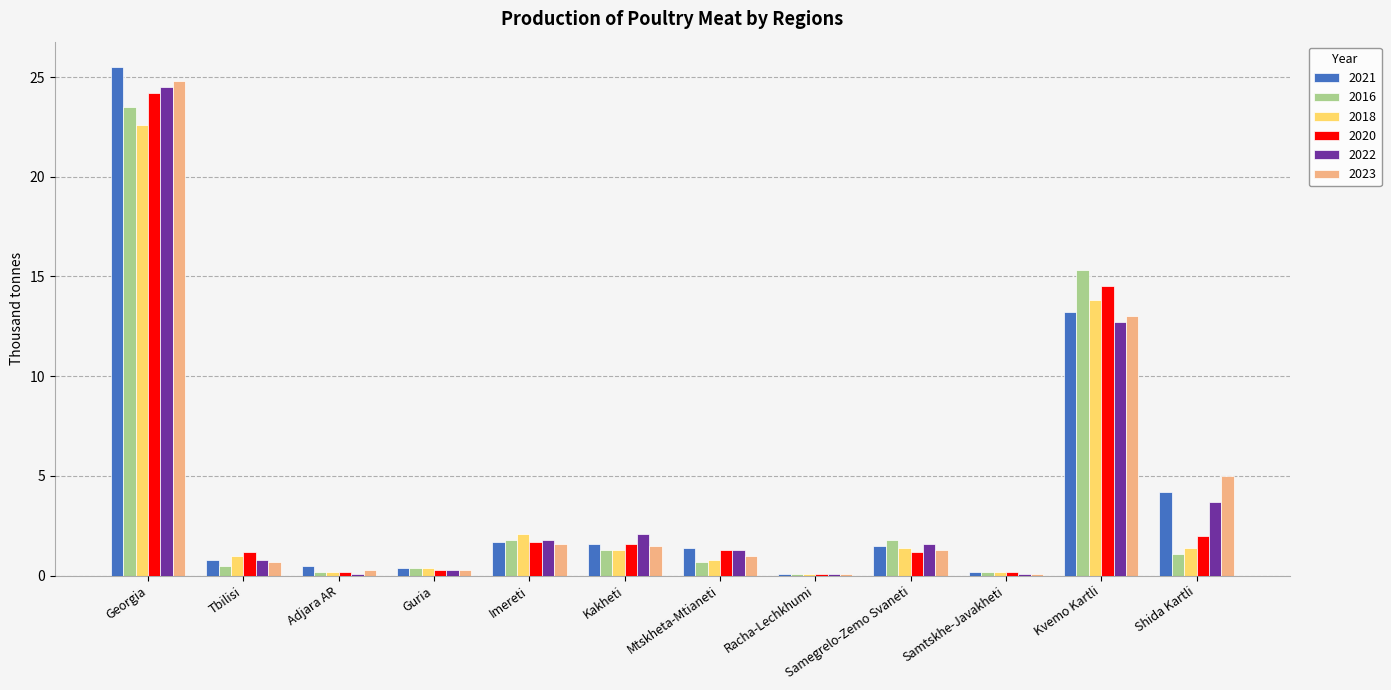

What is the difference between the second highest and second lowest values in the 2016 series?

15.1